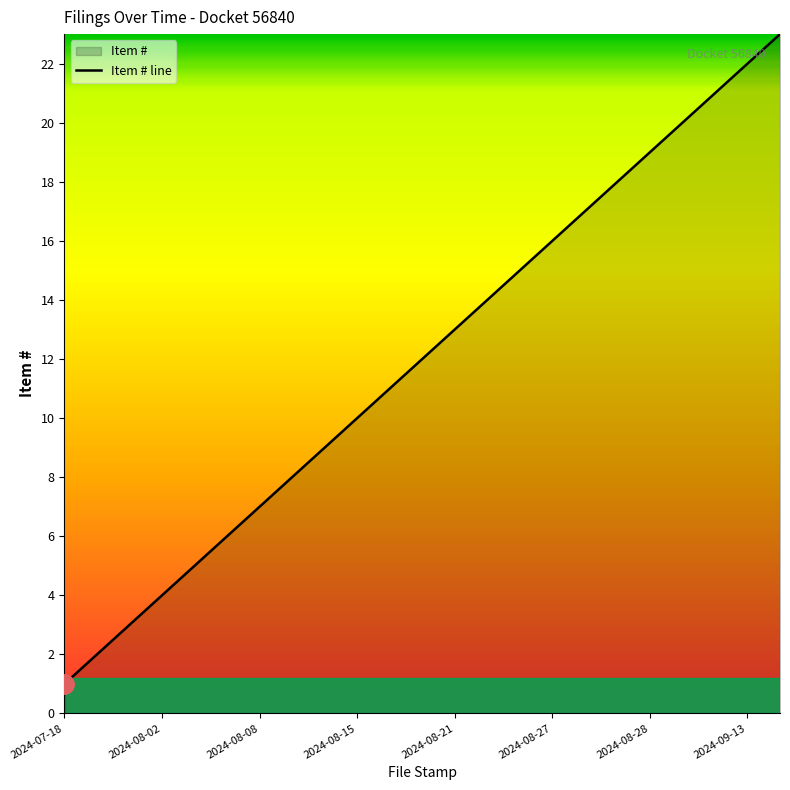

The chart shows a value of 38 at 2024-09-16. True or false?

False